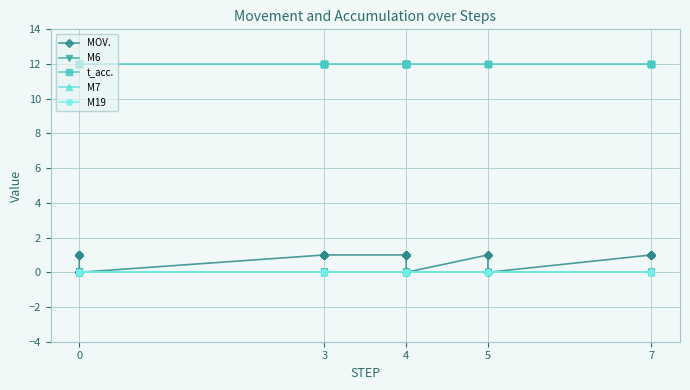

What is the difference between the highest and lowest values at 0?

12